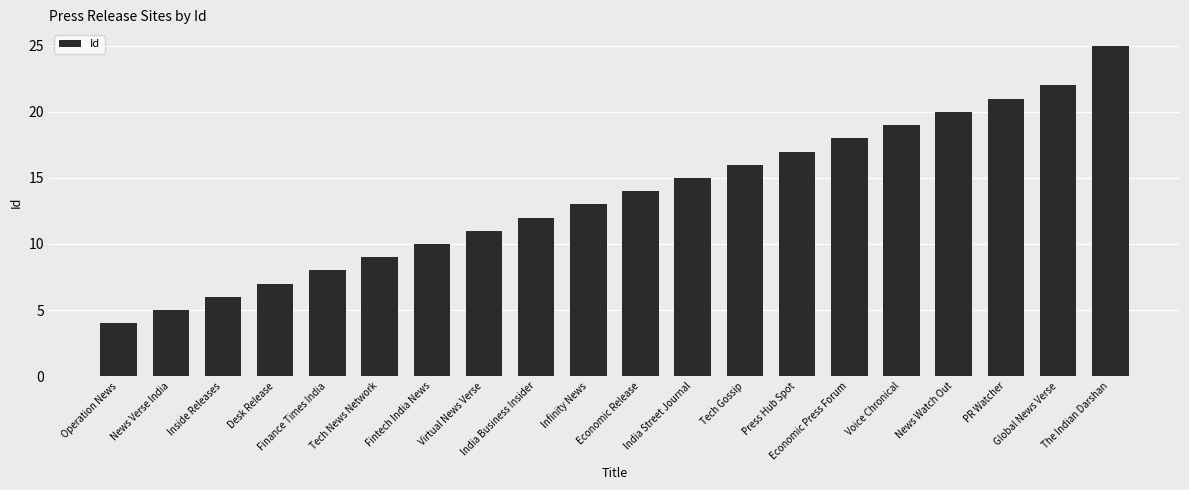

List the labels in order of value, smallest first.

Operation News, News Verse India, Inside Releases, Desk Release, Finance Times India, Tech News Network, Fintech India News, Virtual News Verse, India Business Insider, Infinity News, Economic Release, India Street Journal, Tech Gossip, Press Hub Spot, Economic Press Forum, Voice Chronical, News Watch Out, PR Watcher, Global News Verse, The Indian Darshan